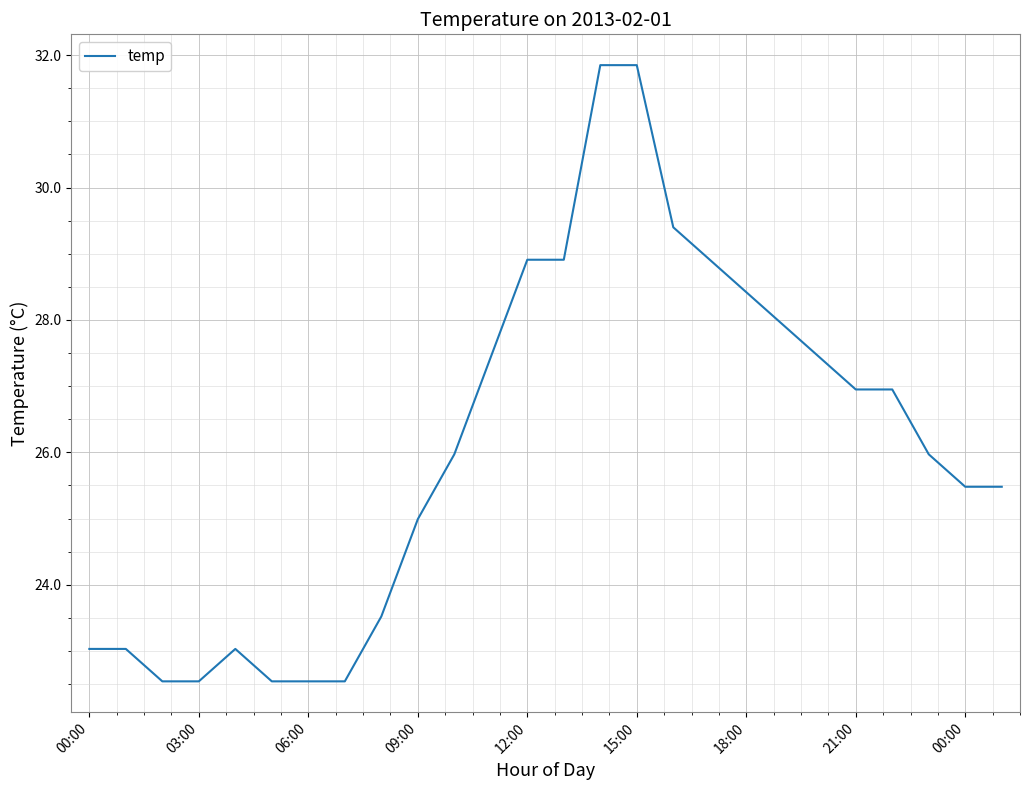

What is the minimum value shown in the chart?

22.5